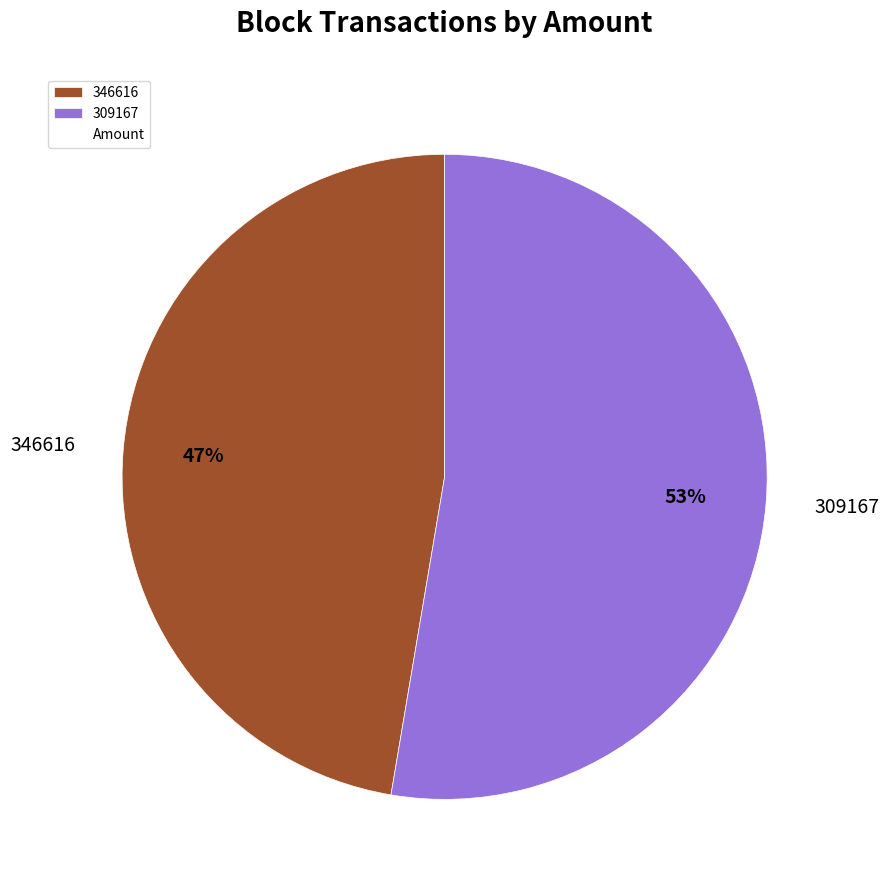

To the nearest percent, what is the combined percentage of 309167 and 346616?

100%